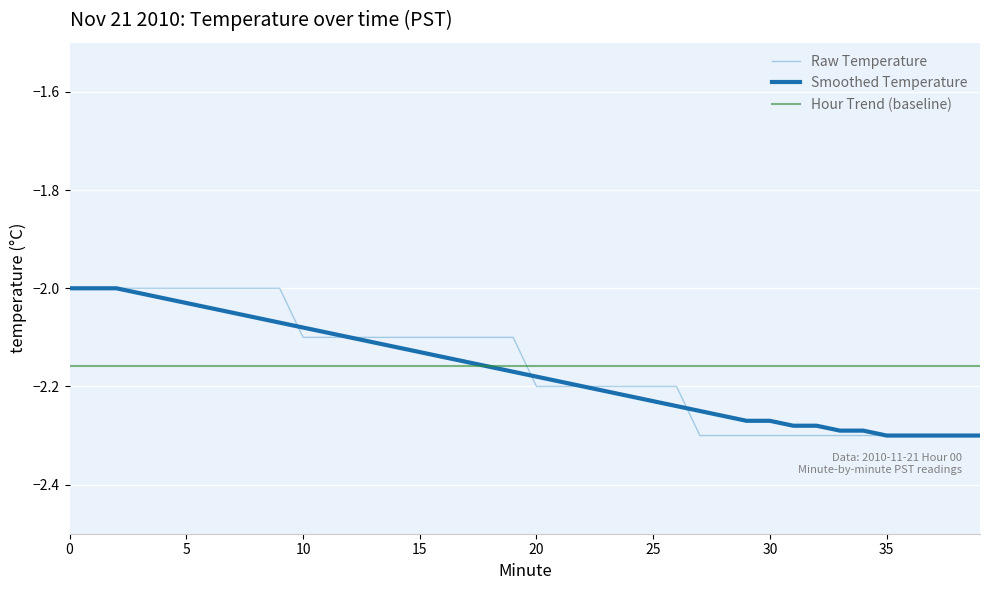

How many times do Hour Trend (baseline) and Raw Temperature cross each other?

1